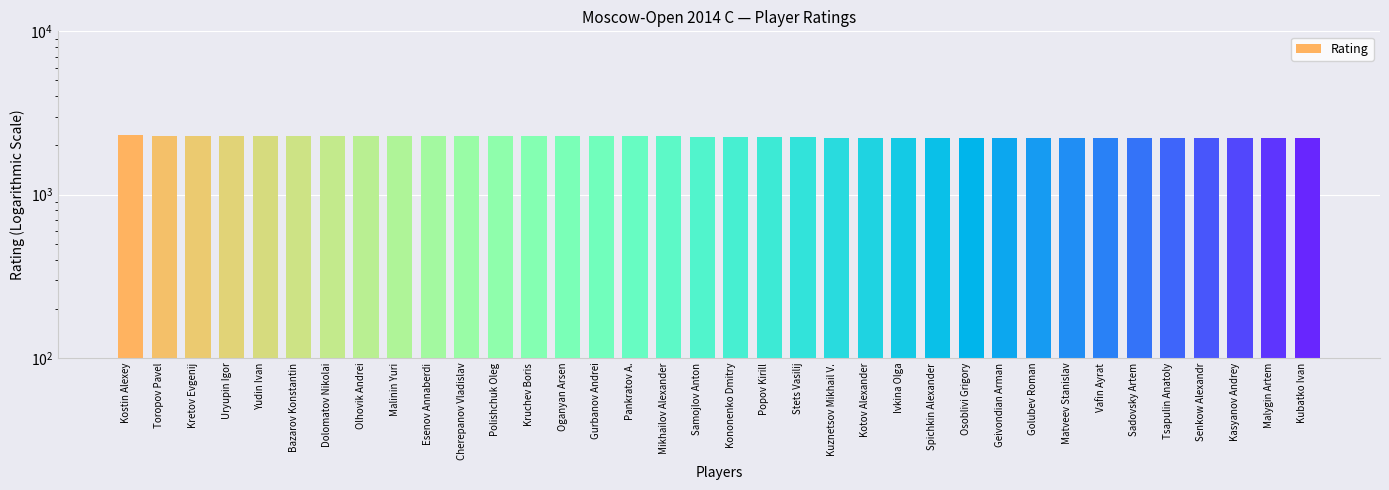

How many data points does each series have?

36